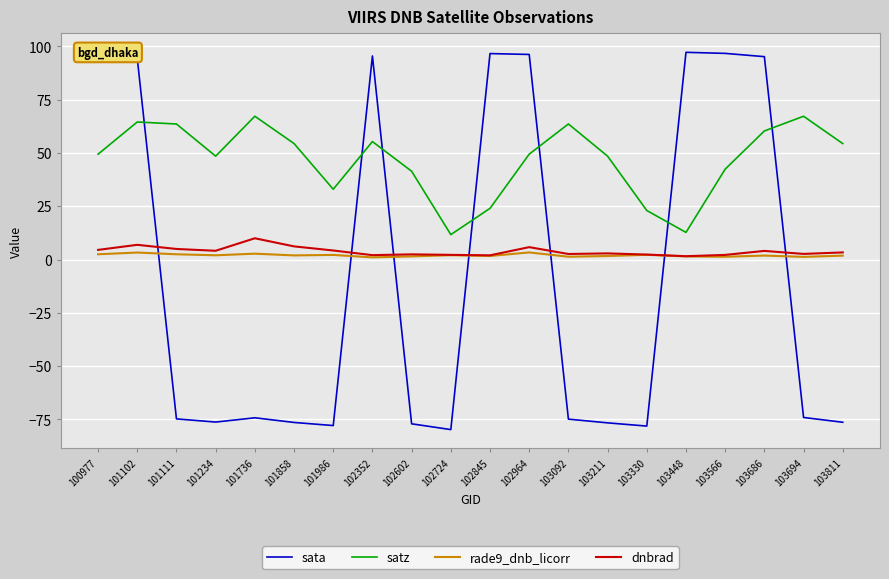

In satz, how many points are higher than both neighbors (excluding endpoints)?

5